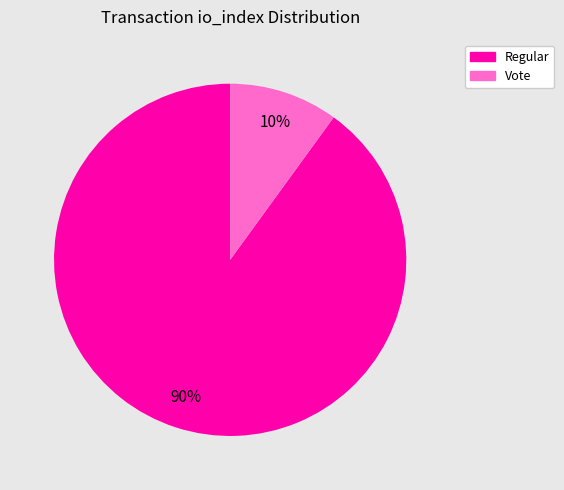

Does any single category account for the majority?

Yes